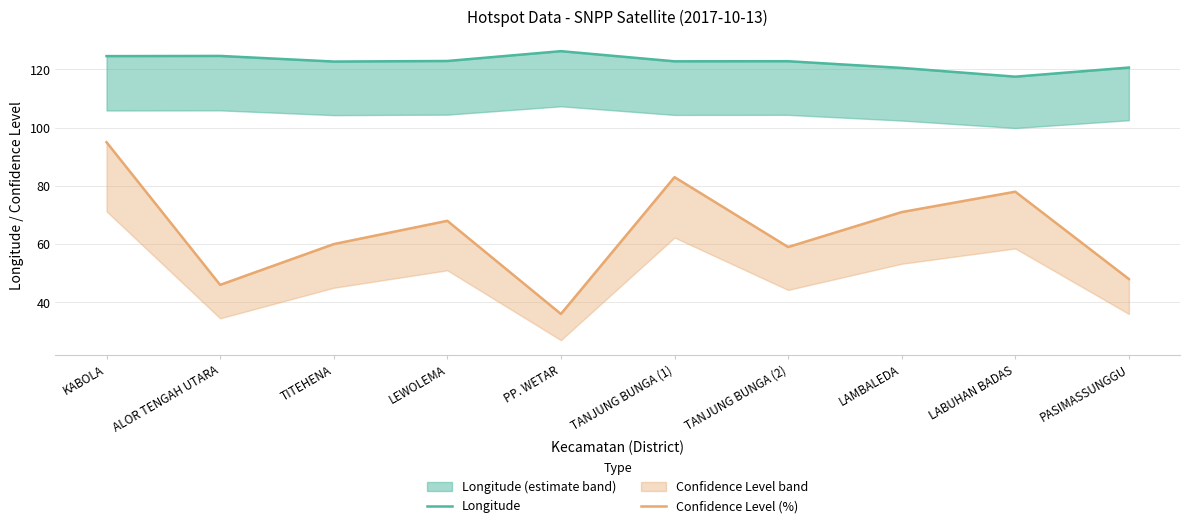

Does the chart have visible grid lines?

Yes